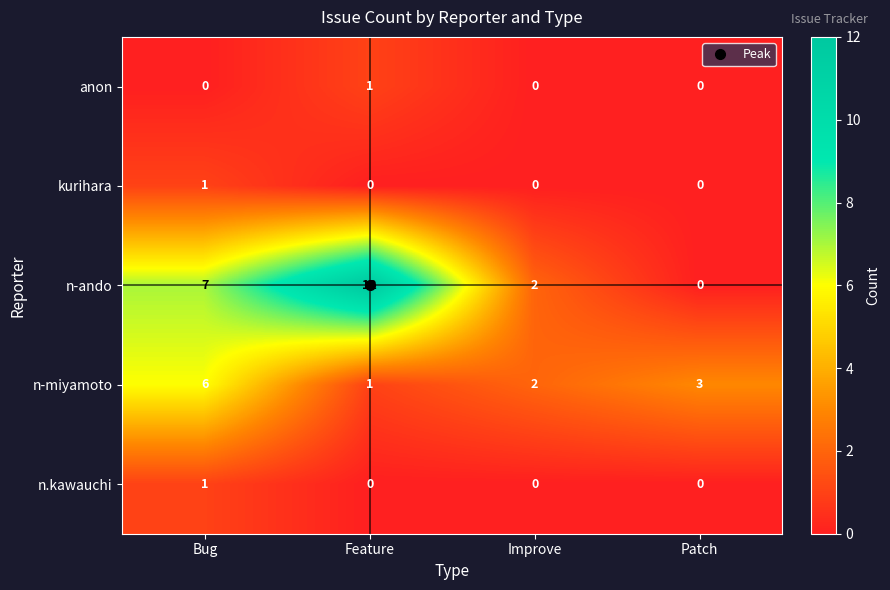

At which category does the chart reach its peak across all series?

Feature